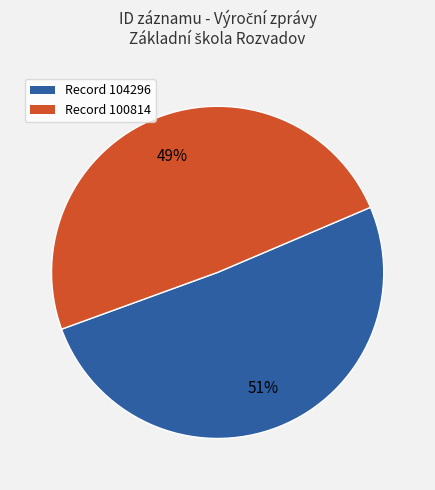

To the nearest percent, what is the difference between the largest and smallest slice percentages?

2%